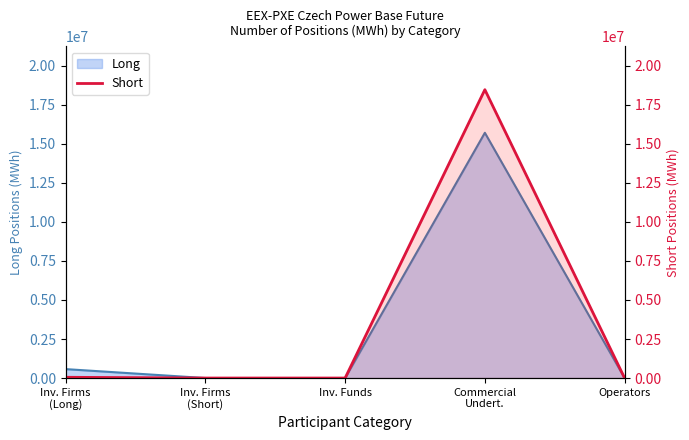

How many categories are shown in the chart?

5